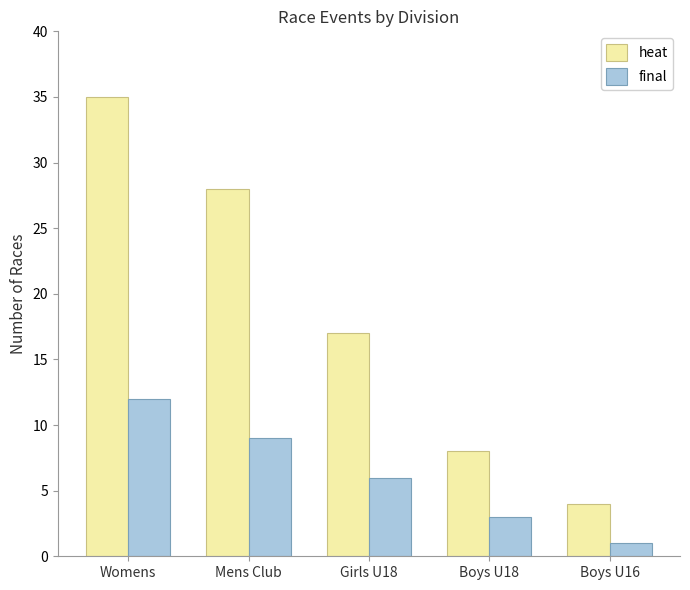

At Mens Club, list the series in order from largest to smallest.

heat, final